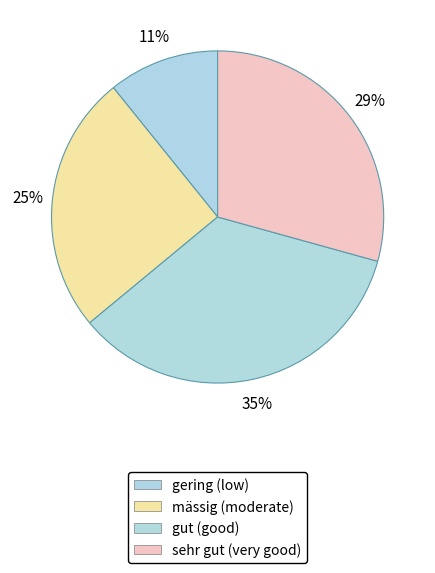

The mässig slice represents 36% of the pie. True or false?

False